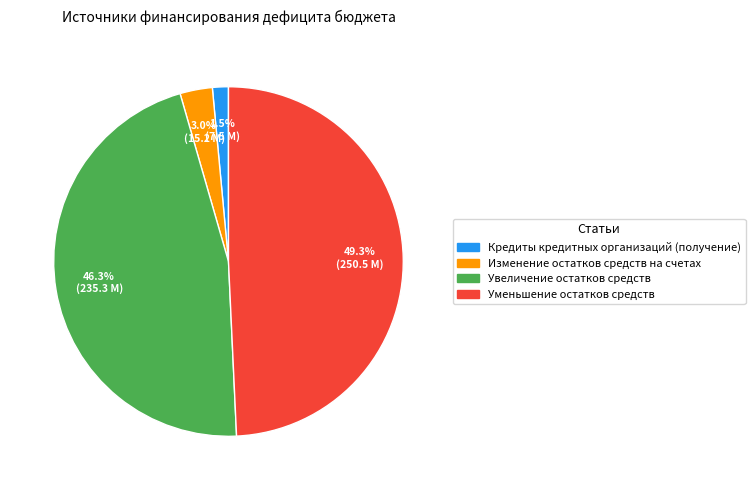

Count the number of slices in the pie.

4